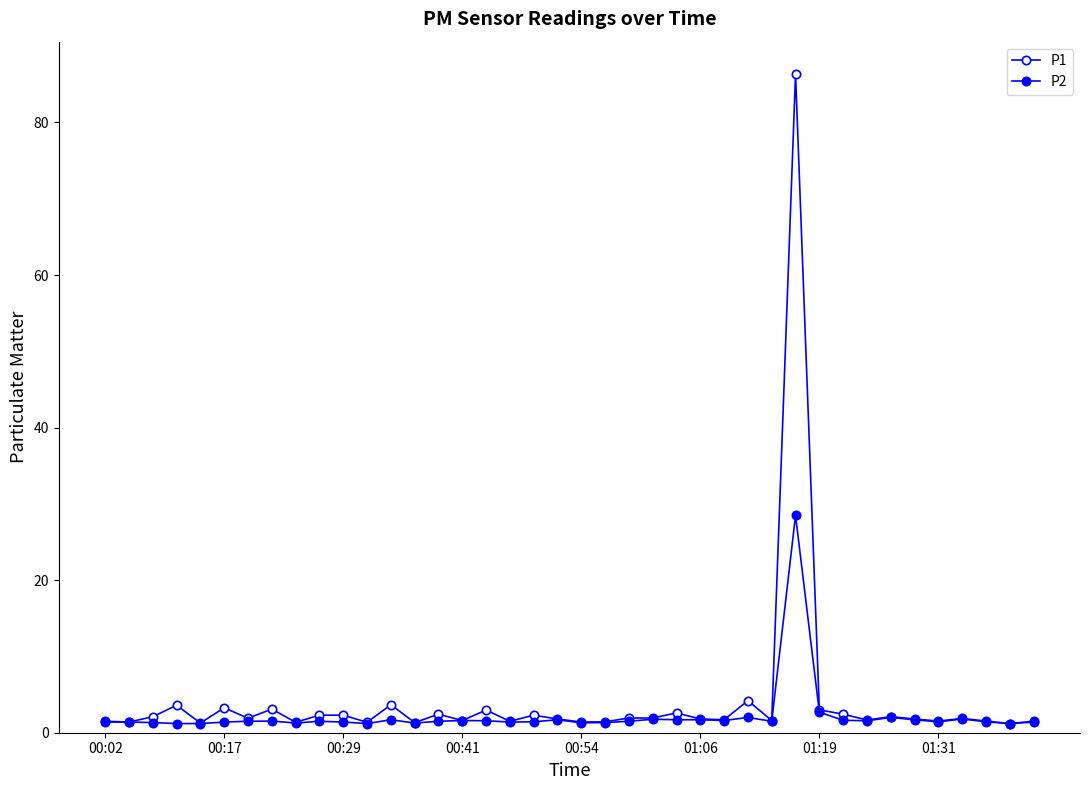

How many series are shown in this chart?

2